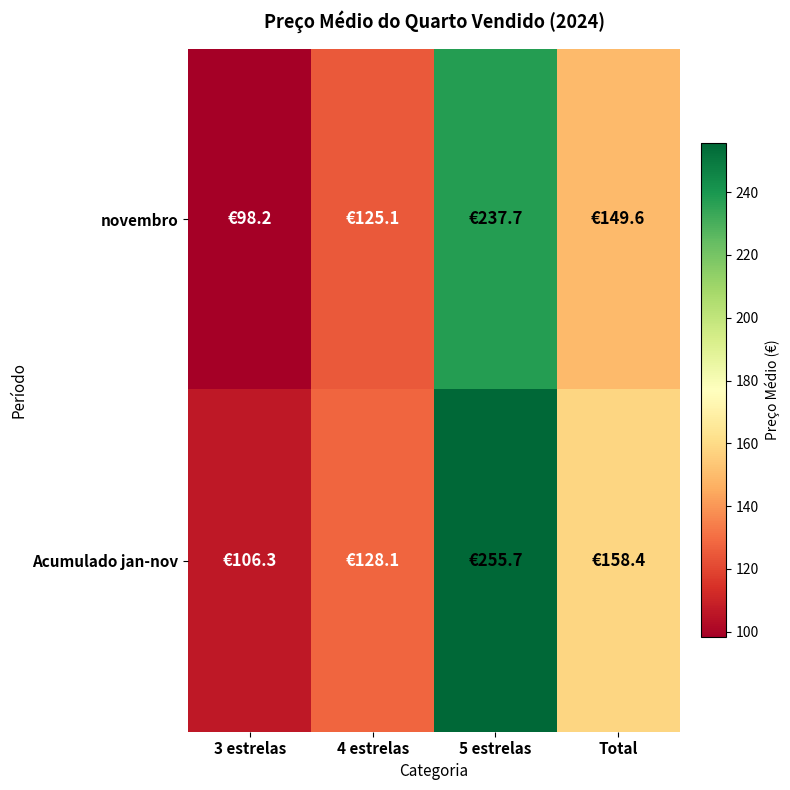

What is the smallest value displayed?

98.2